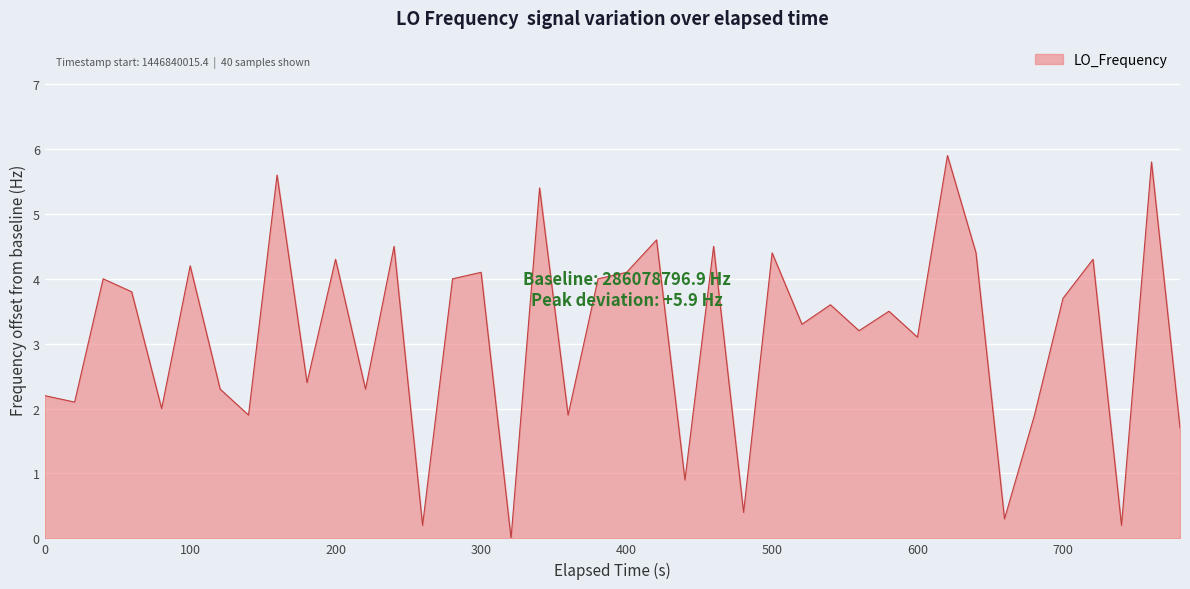

Reading left to right, what are all the values shown in this chart?

2.2	2.1	4.0	3.8	2.0	4.2	2.3	1.9	5.6	2.4	4.3	2.3	4.5	0.2	4.0	4.1	0.0	5.4	1.9	4.0	4.1	4.6	0.9	4.5	0.4	4.4	3.3	3.6	3.2	3.5	3.1	5.9	4.4	0.3	1.9	3.7	4.3	0.2	5.8	1.7